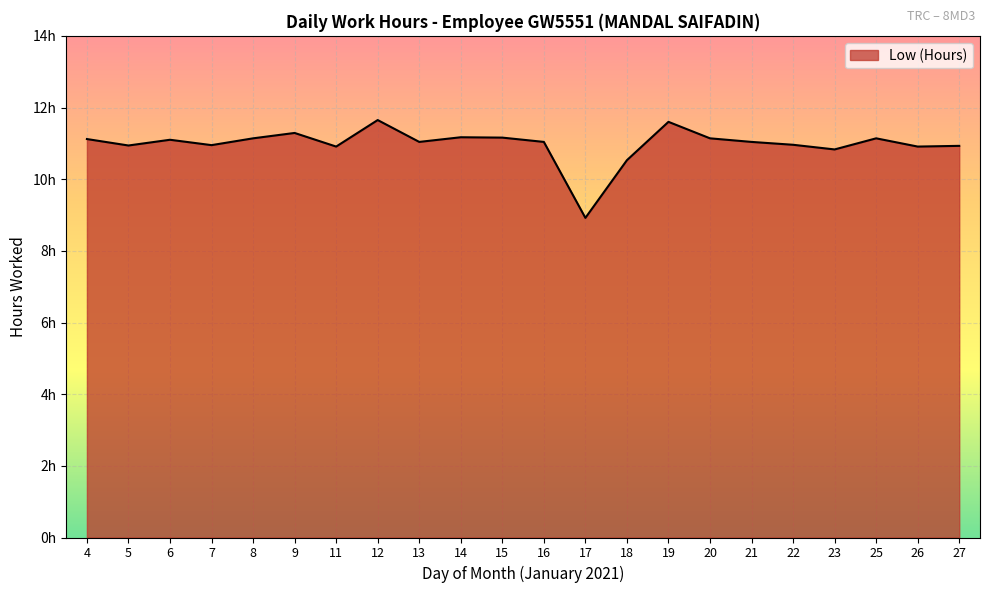

Where does the data first go above 11?

4